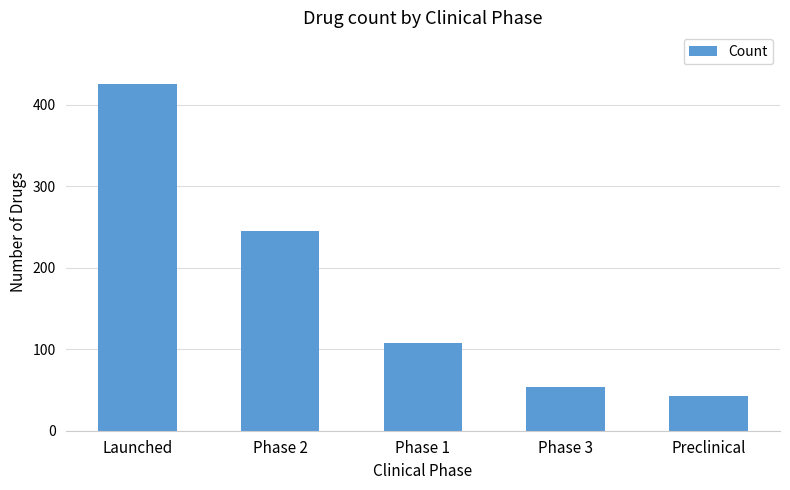

How many bars are there in total?

5